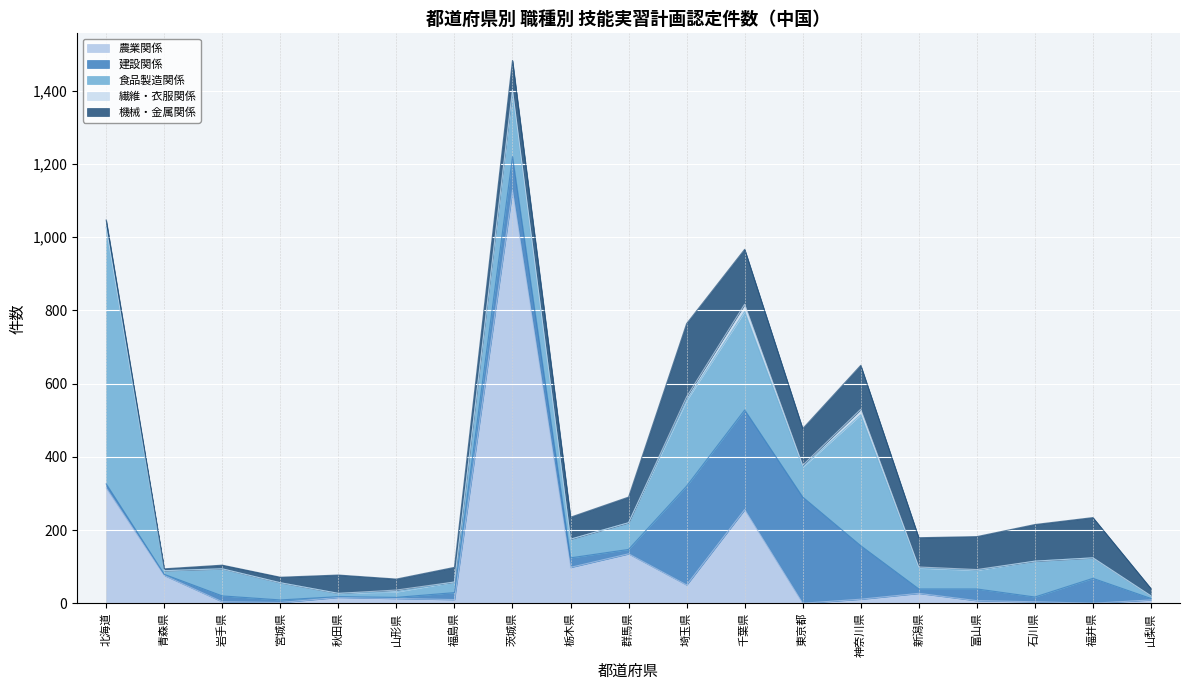

At which category is the sum across all series the highest?

茨城県